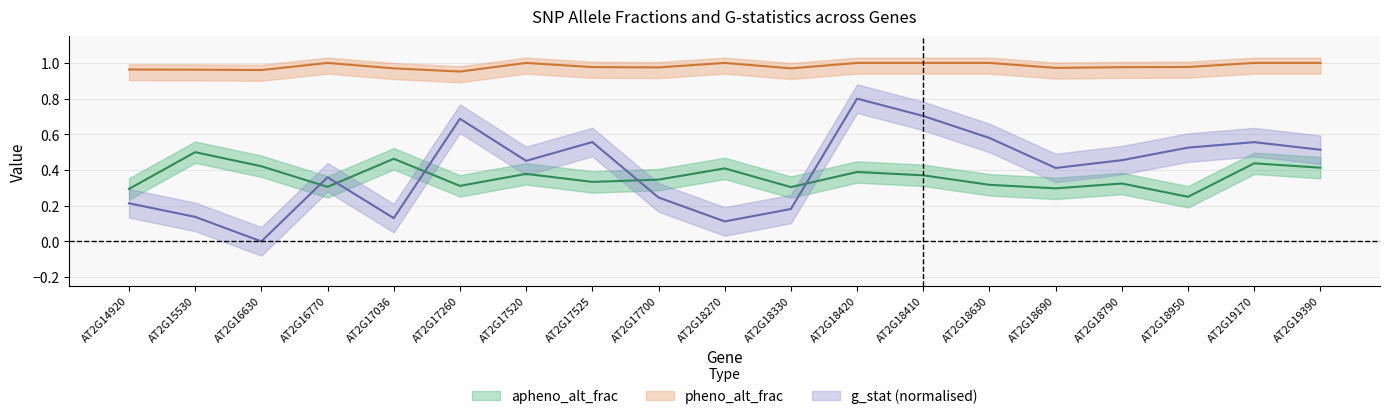

What is the sum of the g_stat values at AT2G16770 and AT2G18410?

1.1